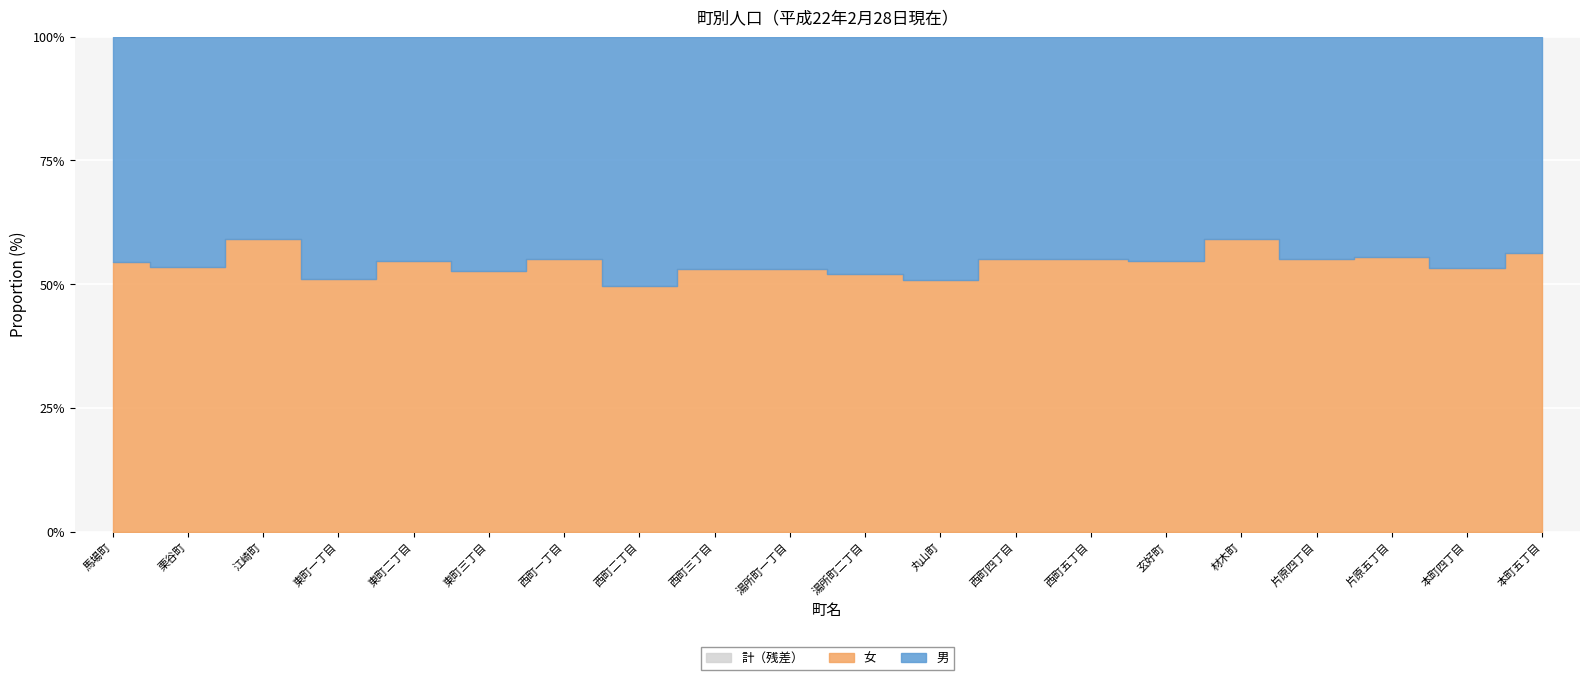

At which label does 女 first exceed 127?

江崎町